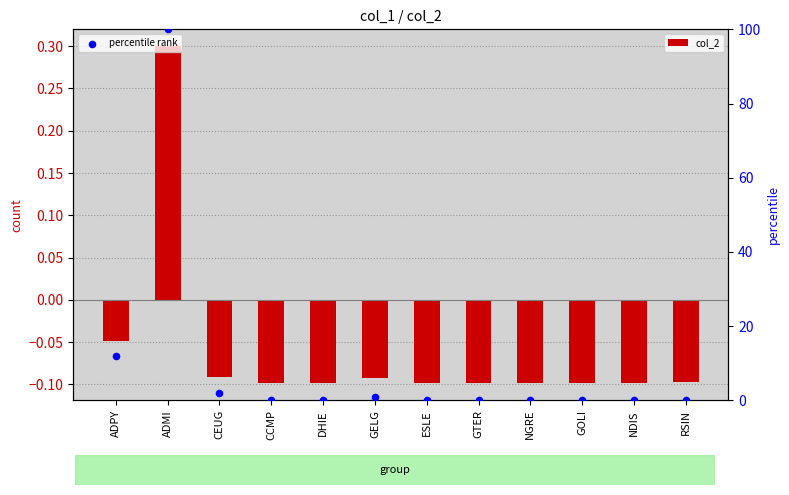

Which series has the largest total across all categories?

percentile rank